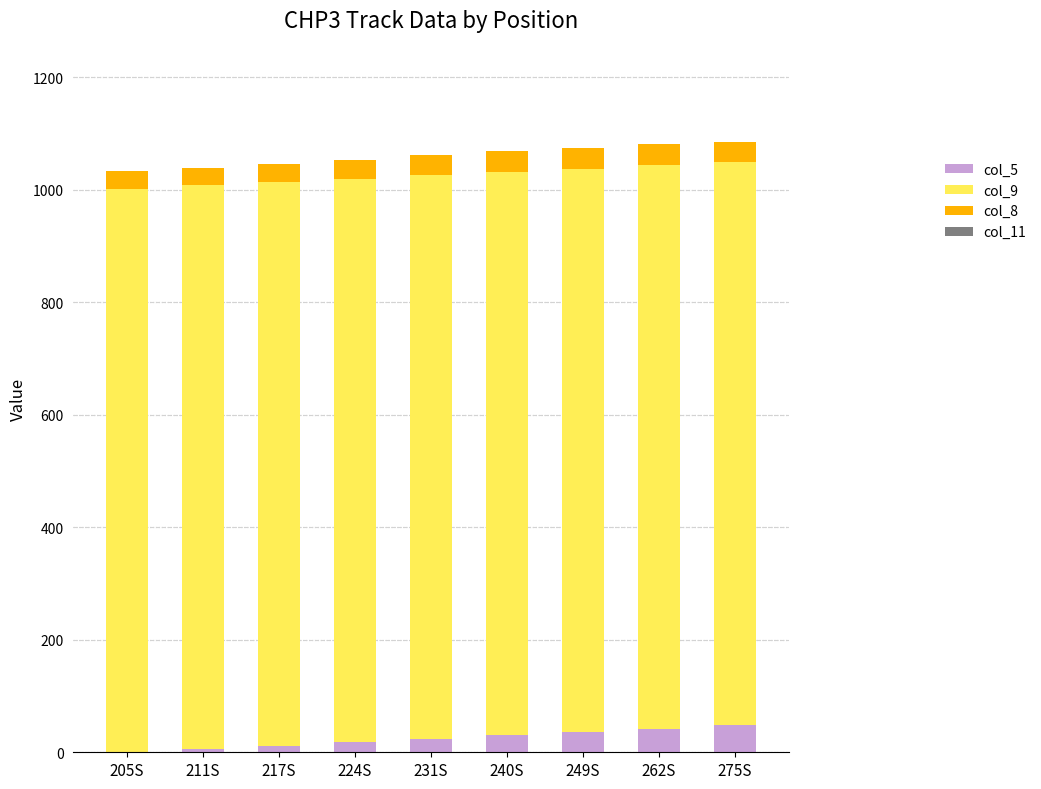

Count the number of categories in the chart.

9